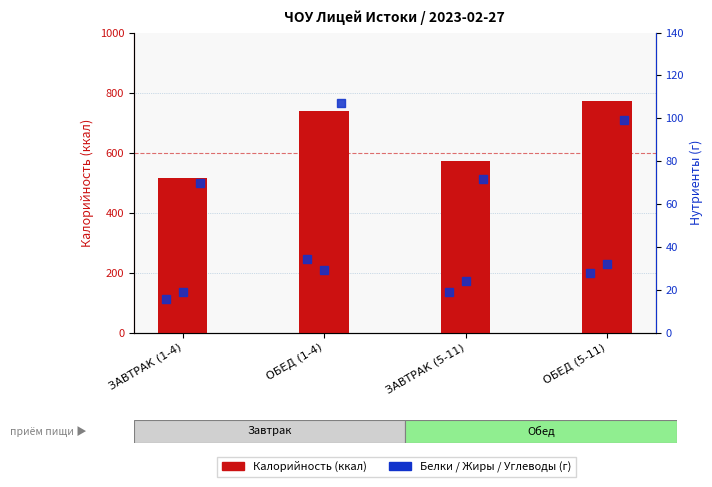

Is the value of Калорийность (ккал) at ЗАВТРАК (5-11) greater than the value of Углеводы (г) at ЗАВТРАК (5-11)?

Yes